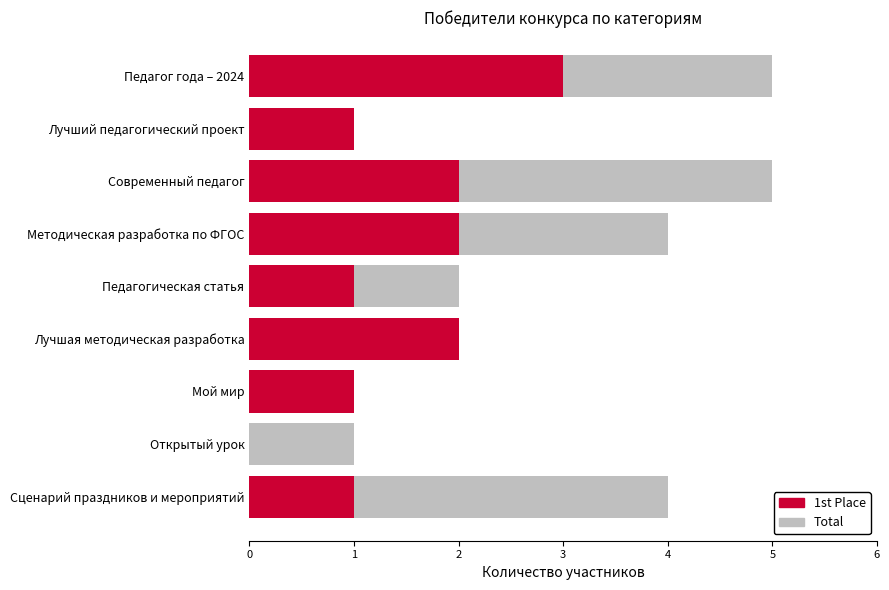

Reading right to left, extract all data points from this chart.

Total: 4	1	1	2	2	4	5	1	5
1st Place: 1	0	1	2	1	2	2	1	3